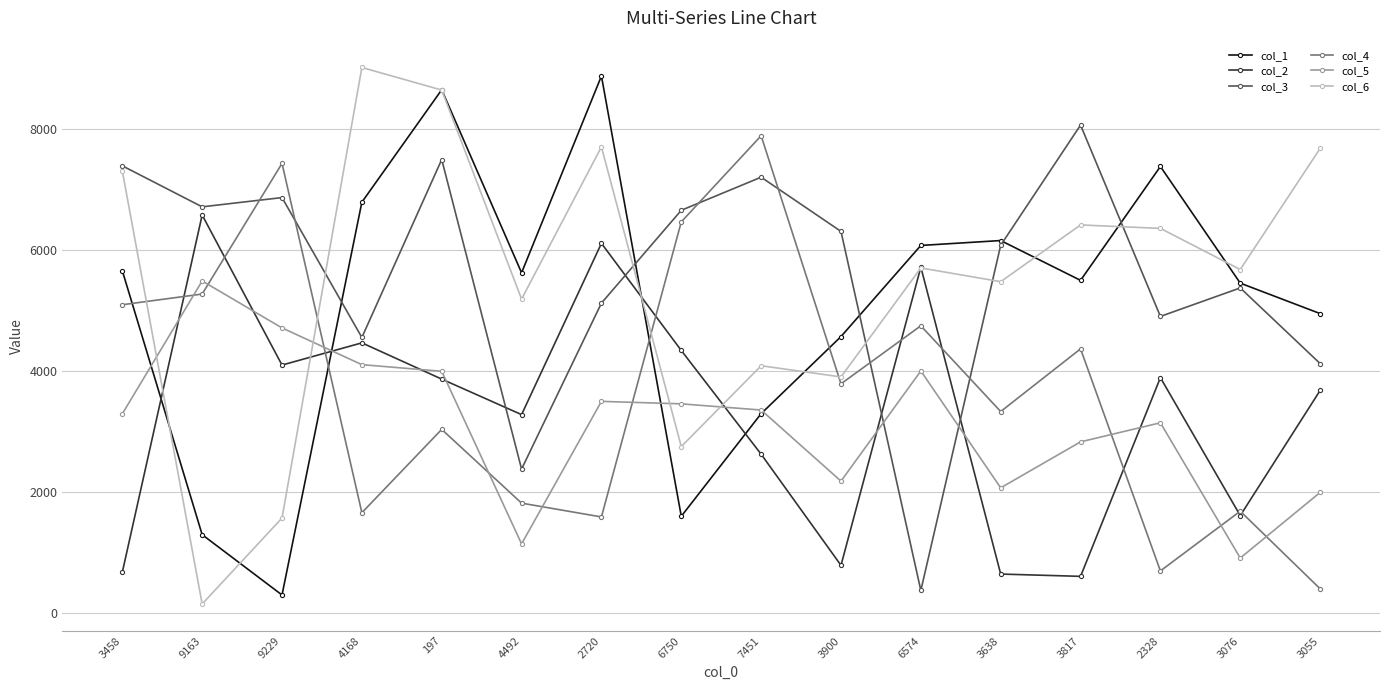

The col_6 series shows 607 at 6750. True or false?

False